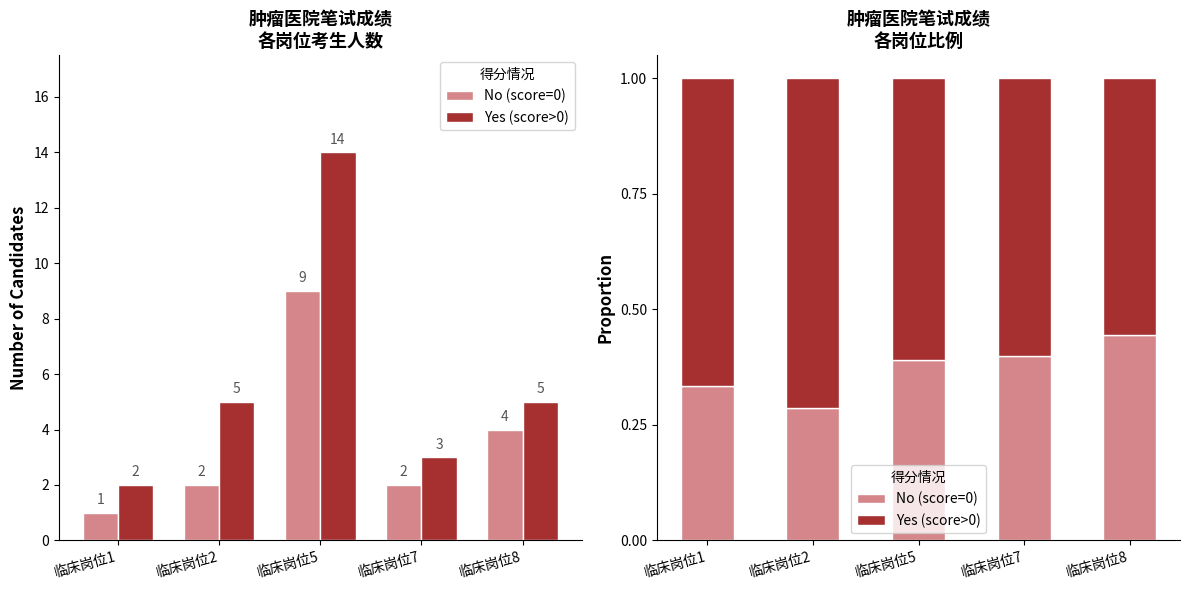

What are all the series names shown in the legend?

No (score=0), Yes (score>0)